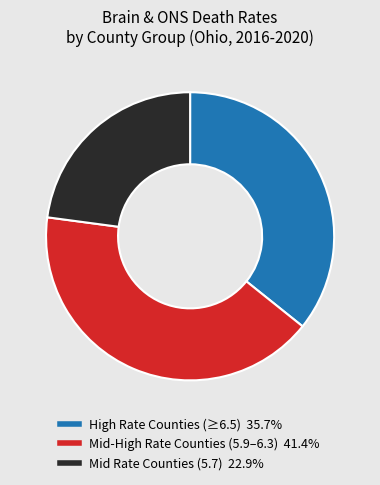

Does any single category account for the majority?

No